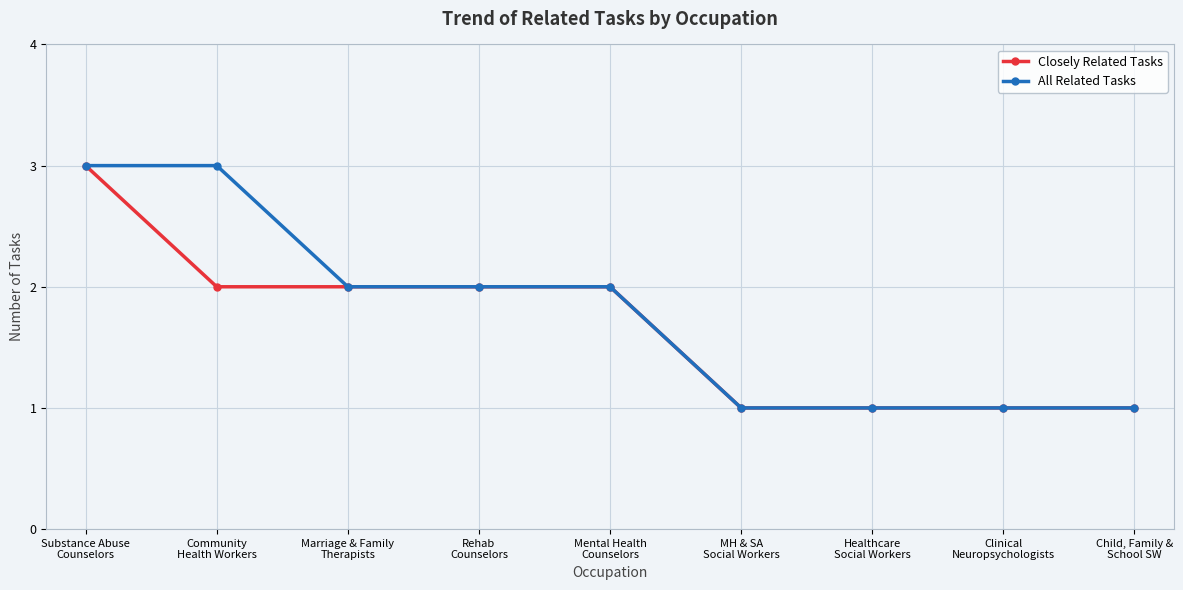

The All Related Tasks series shows 0 at Healthcare
Social Workers. True or false?

False